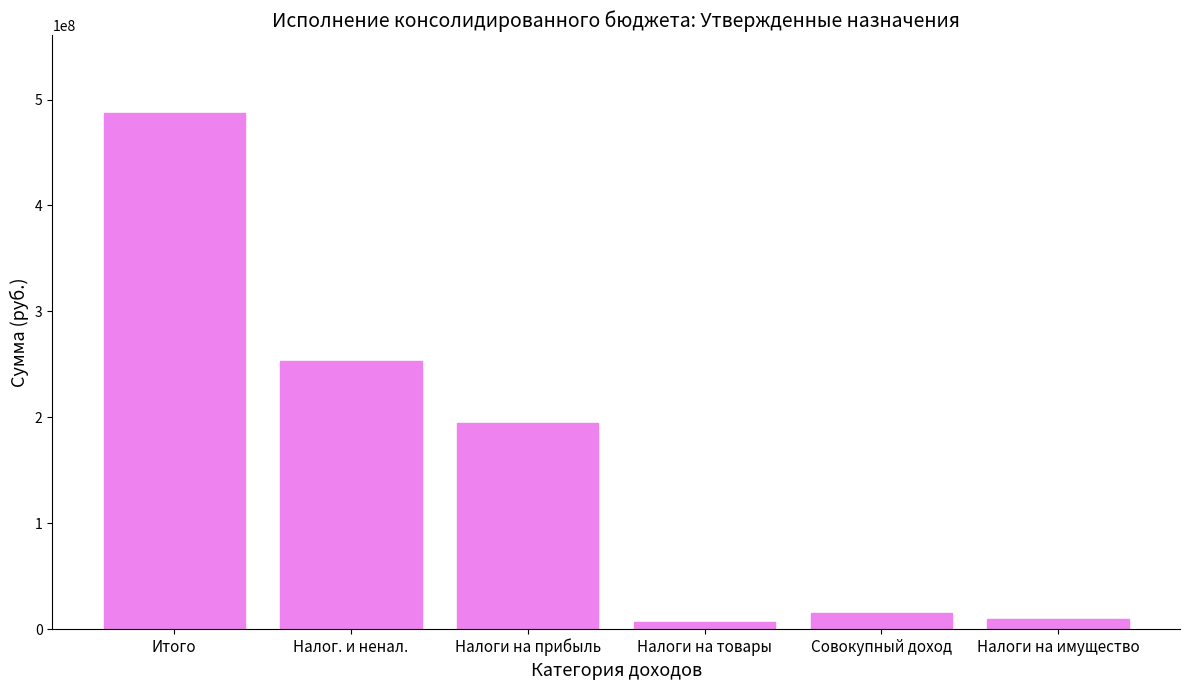

What is the label of the 3rd bar from the right?

Налоги на товары